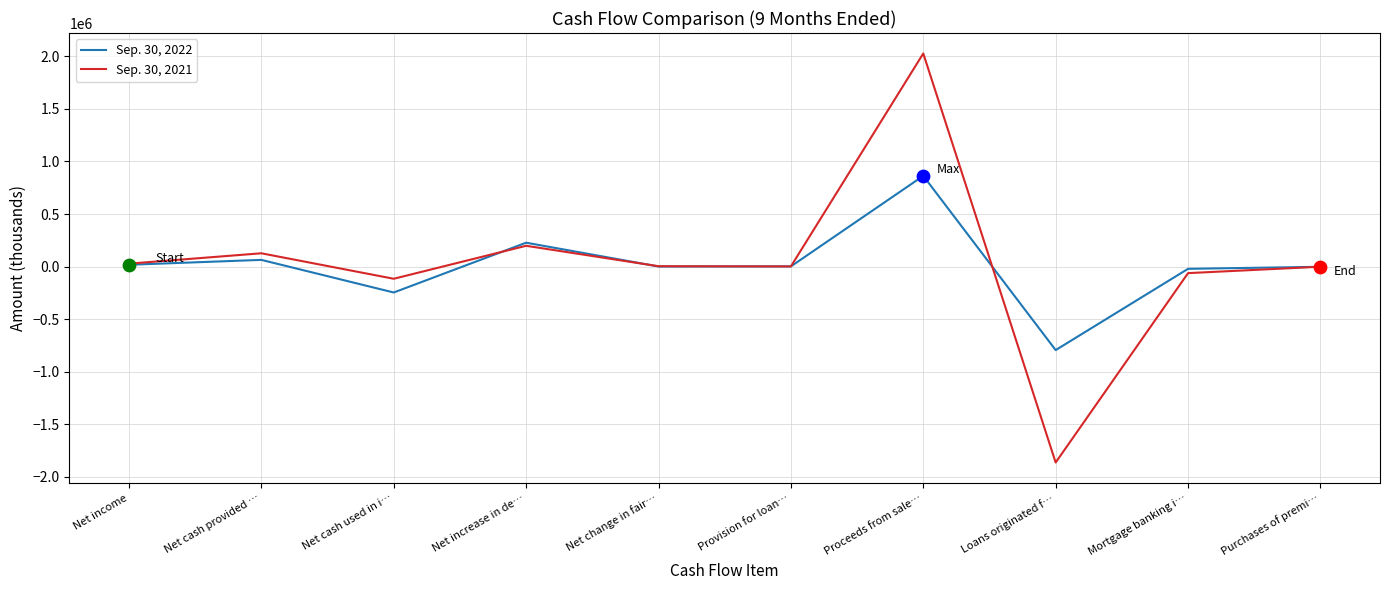

What are all the series names shown in the legend?

Sep. 30, 2022, Sep. 30, 2021